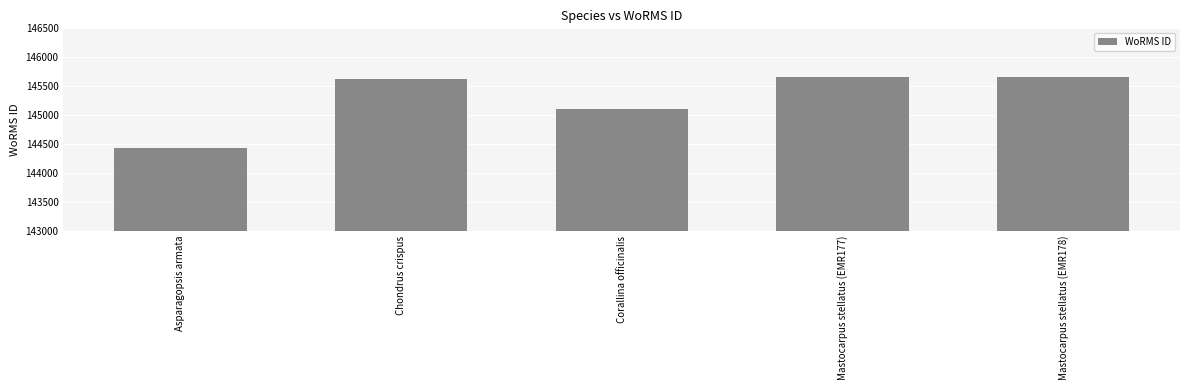

How many distinct data groups are displayed?

1